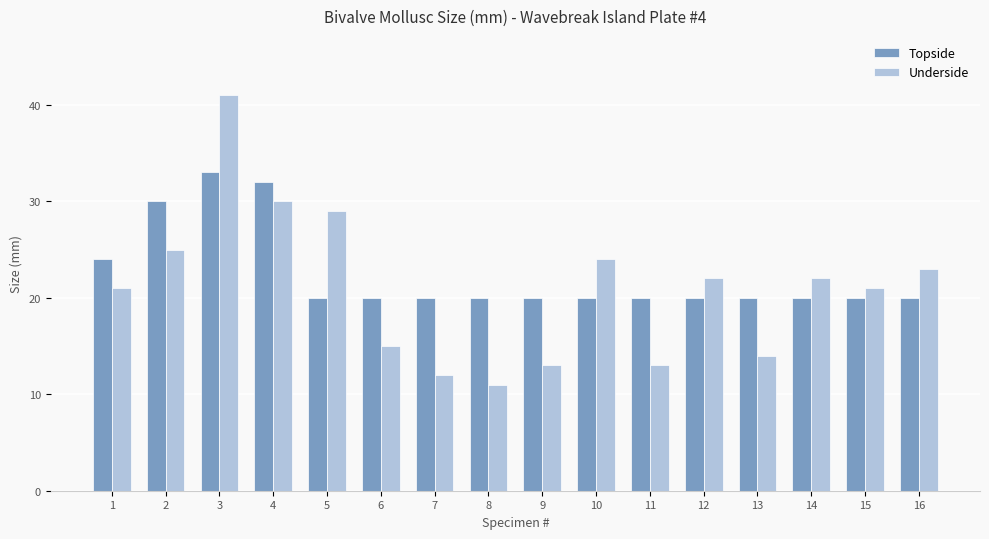

Is it true that Underside equals 21 at 15?

True